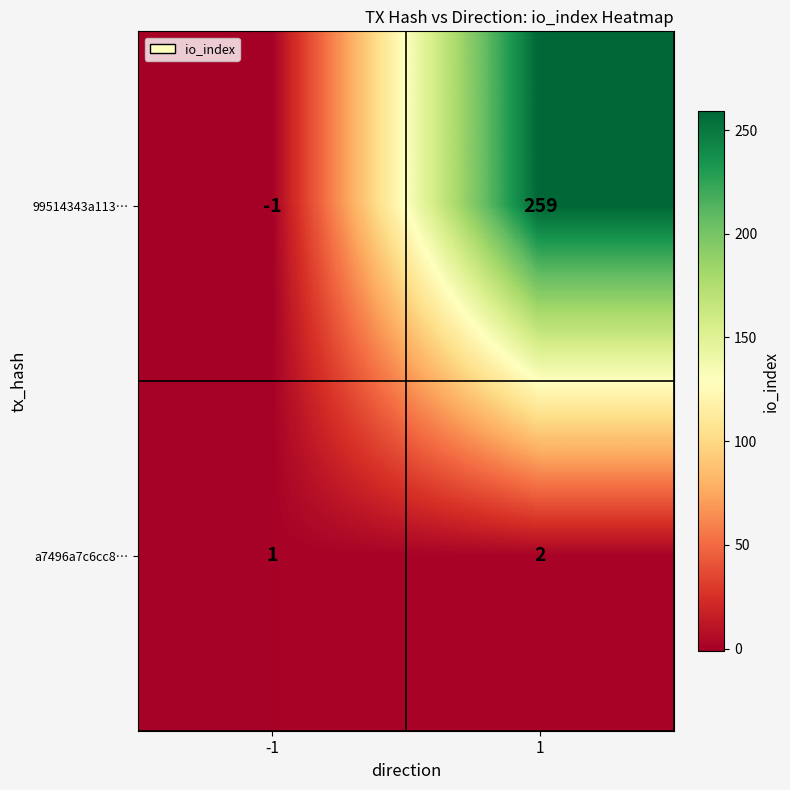

What is the maximum value shown in the chart?

259